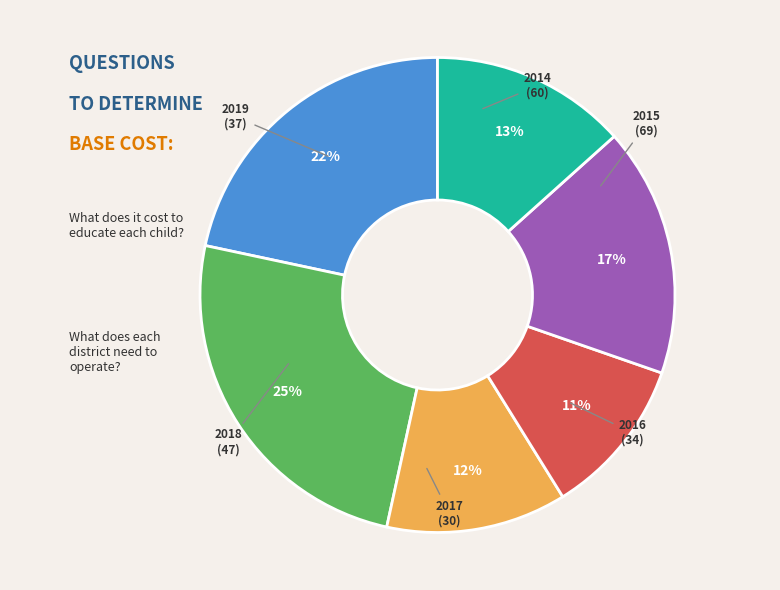

Is there a majority slice in this chart?

No